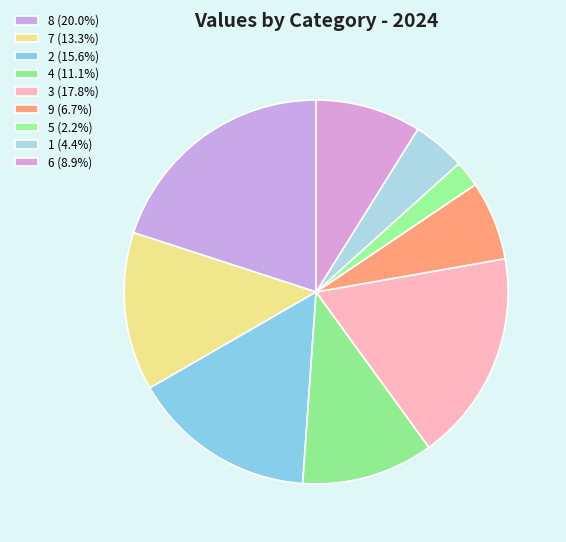

How many segments does this pie chart have?

9